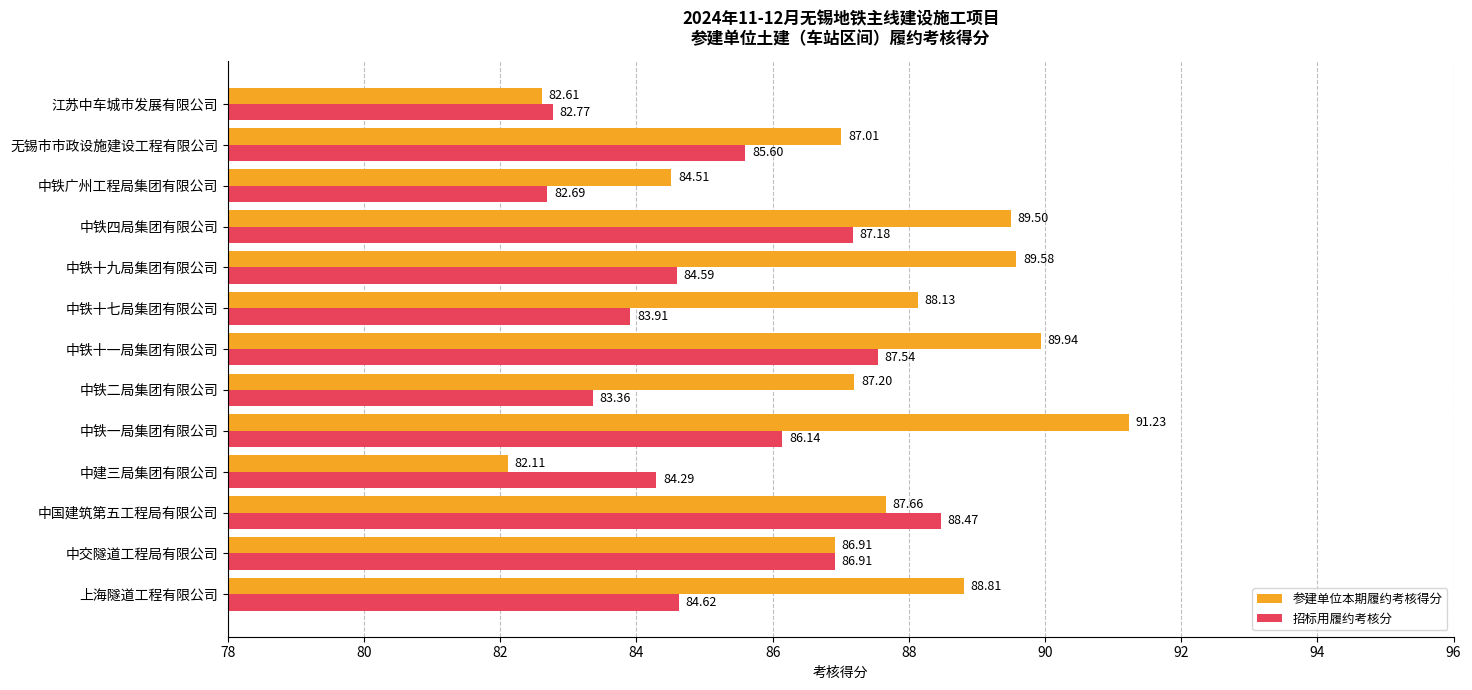

At which category does the chart reach its minimum across all series?

中建三局集团有限公司